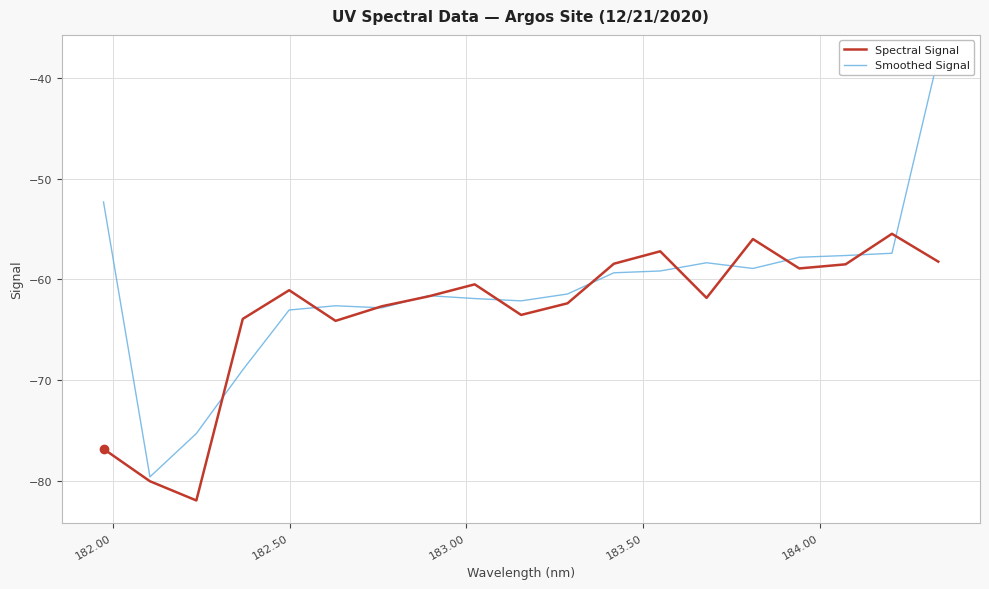

What is the highest value of the Spectral Signal series?

-55.5